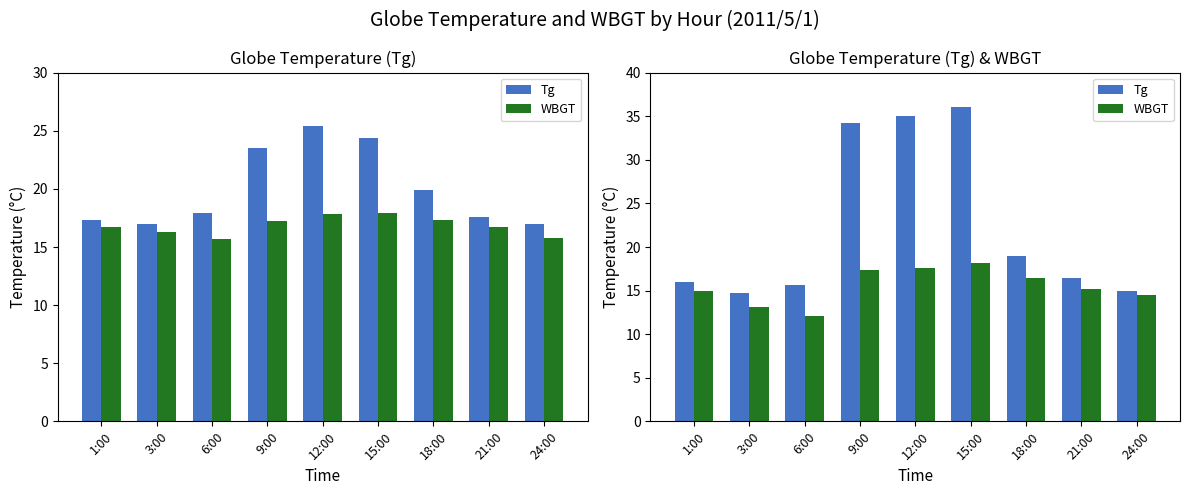

Where is Tg nearest to the value 25?

18:00